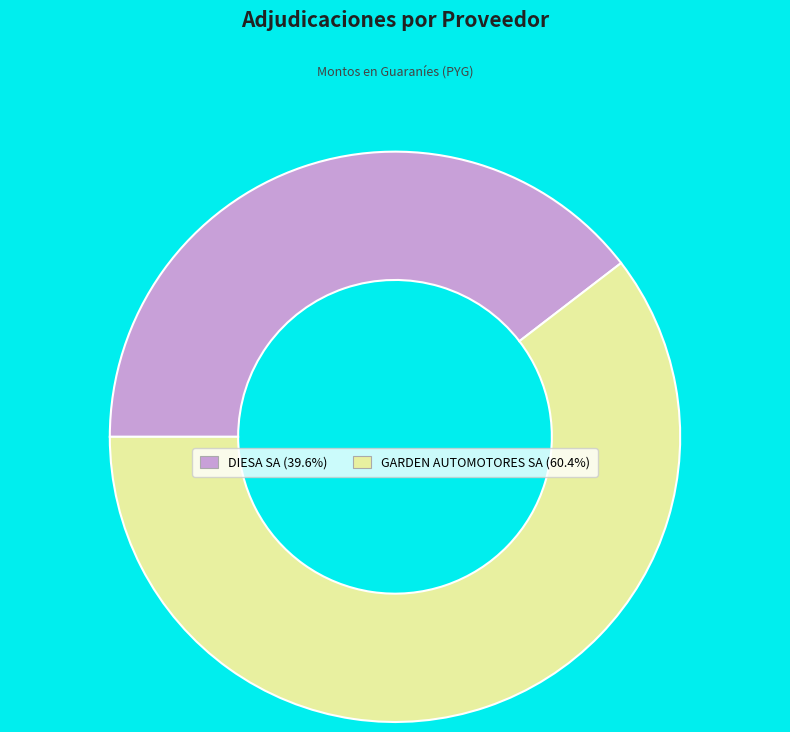

How many segments does this pie chart have?

2